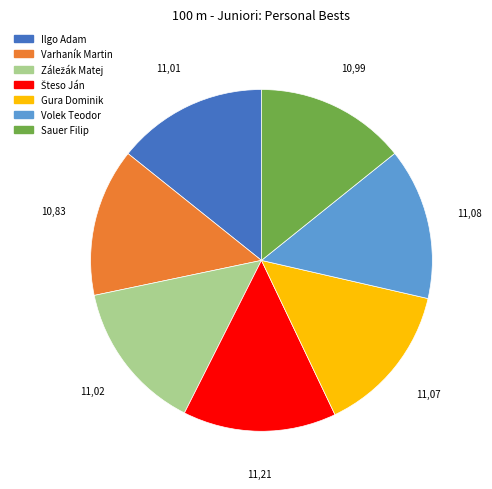

Is Varhaník Martin the majority of the pie?

No